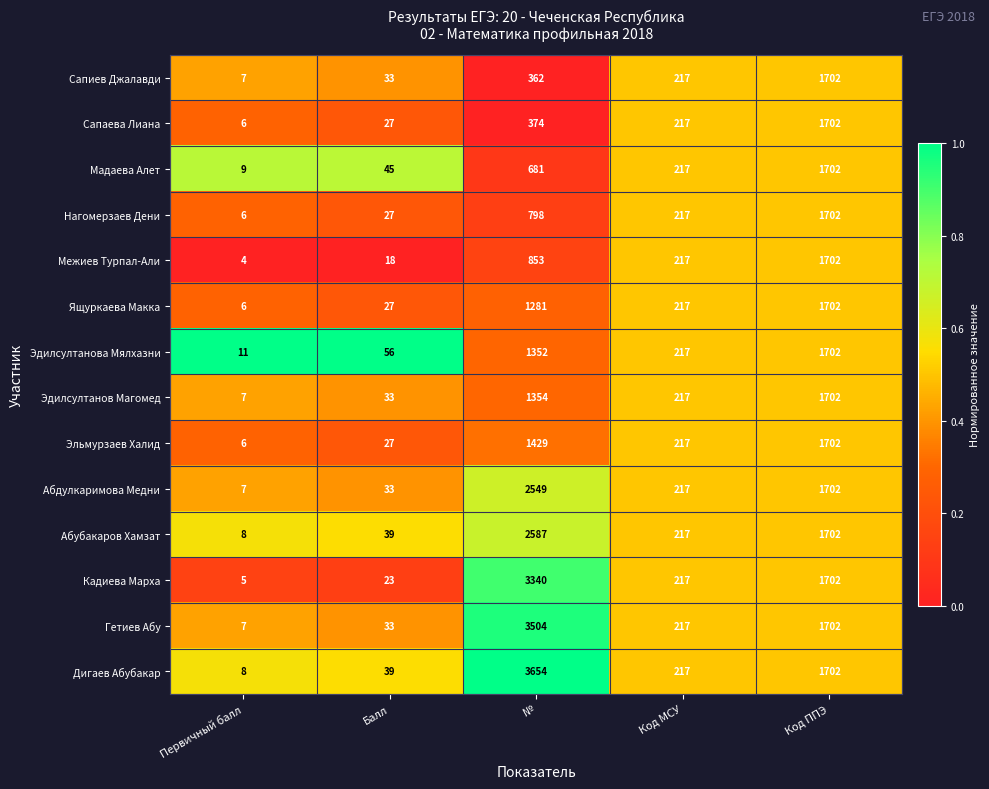

What is the sum of the Абдулкаримова Медни values at Первичный балл and №?

2556